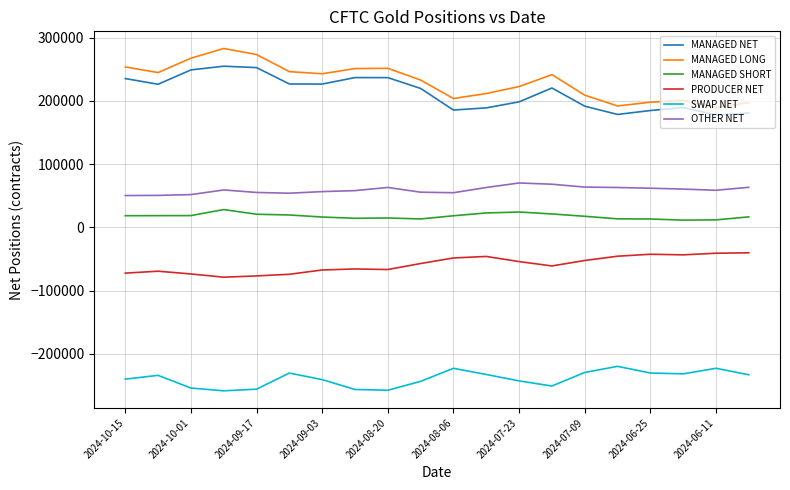

True or false: MANAGED SHORT and MANAGED NET cross at least once.

False